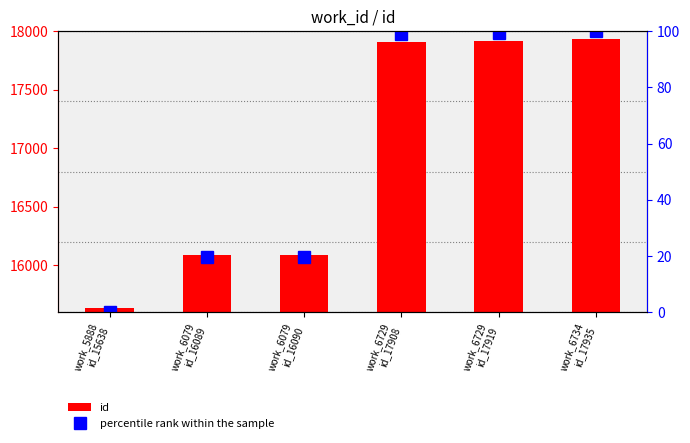

Reading right to left, transcribe all the data shown in this chart.

id: work_6734
id_17935=17935.0	work_6729
id_17919=17919.0	work_6729
id_17908=17908.0	work_6079
id_16090=16090.0	work_6079
id_16089=16089.0	work_5888
id_15638=15638.0
percentile rank within the sample: work_6734
id_17935=100.0	work_6729
id_17919=99.3	work_6729
id_17908=98.8	work_6079
id_16090=19.7	work_6079
id_16089=19.6	work_5888
id_15638=0.0